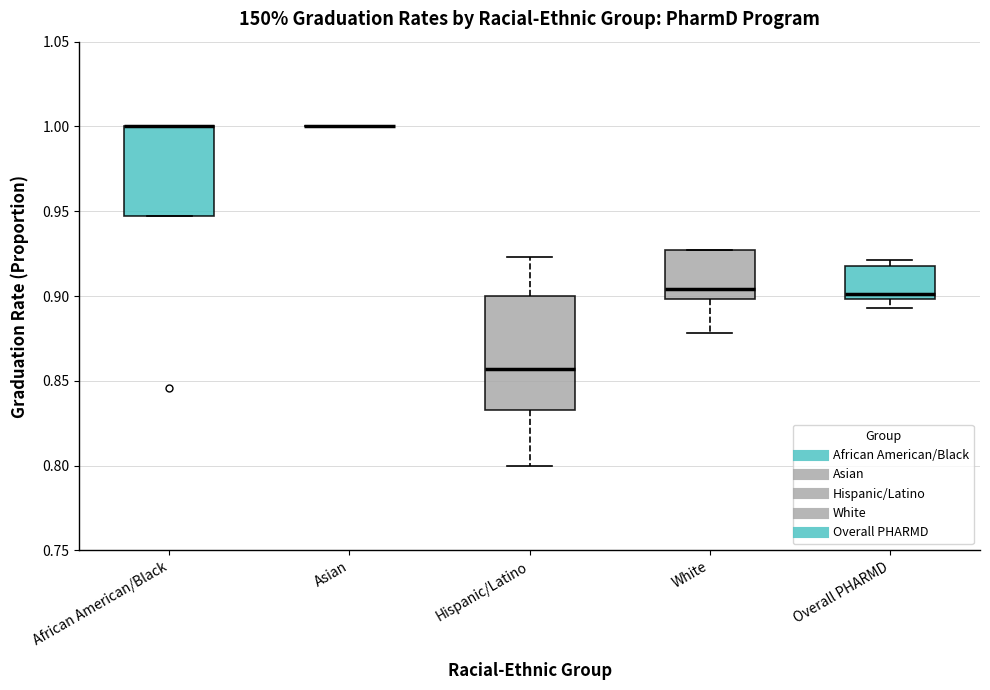

Where does the lower whisker of the box for Overall PHARMD end on the y-axis? The values are not printed on the chart, so give them approximately, as read against the axis.

0.895